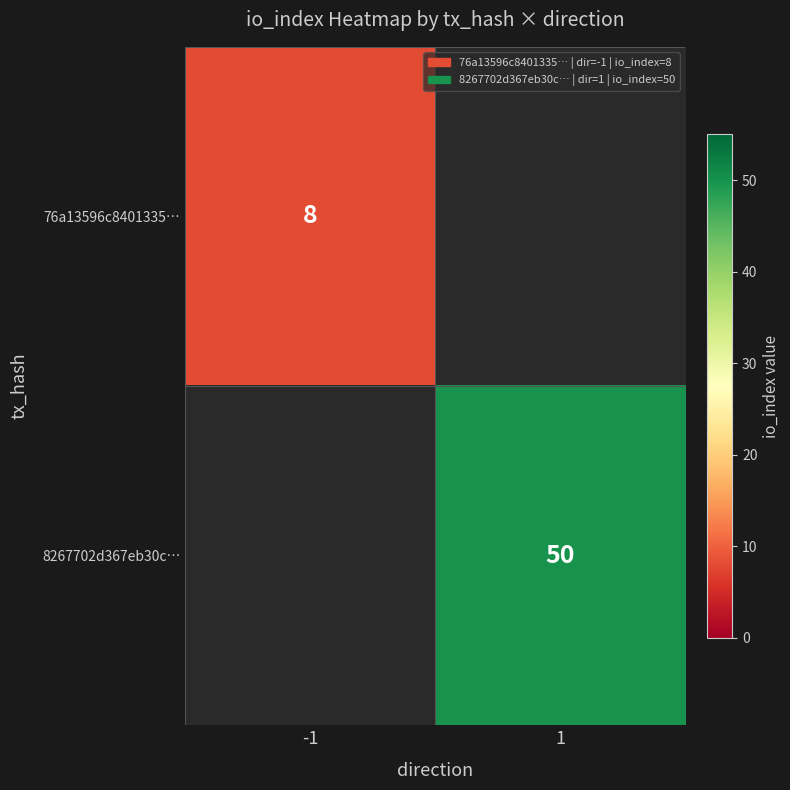

What is the maximum value shown in the chart?

50